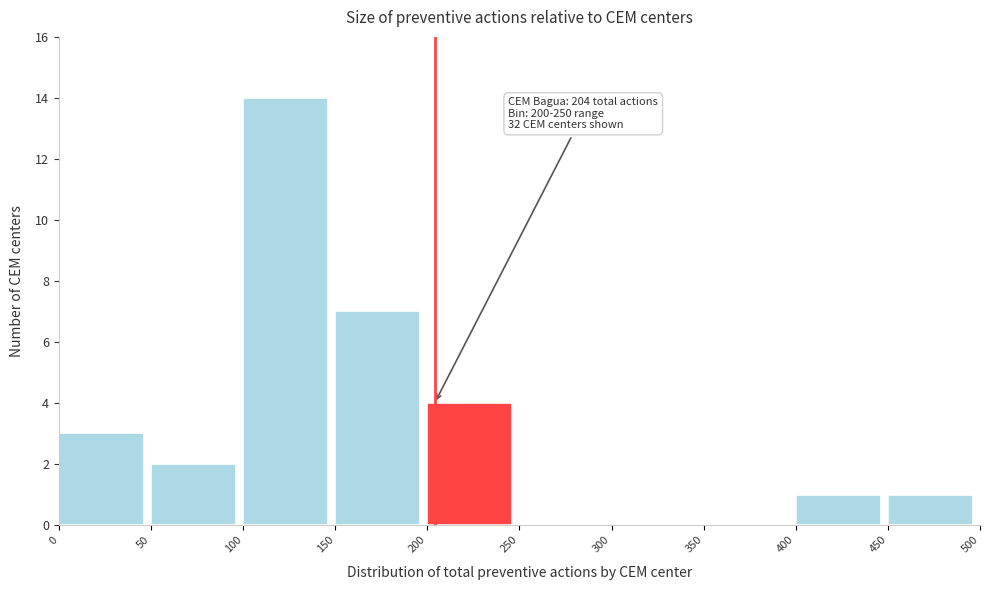

Over which range of the x-axis is the bar tallest?

100 to 150